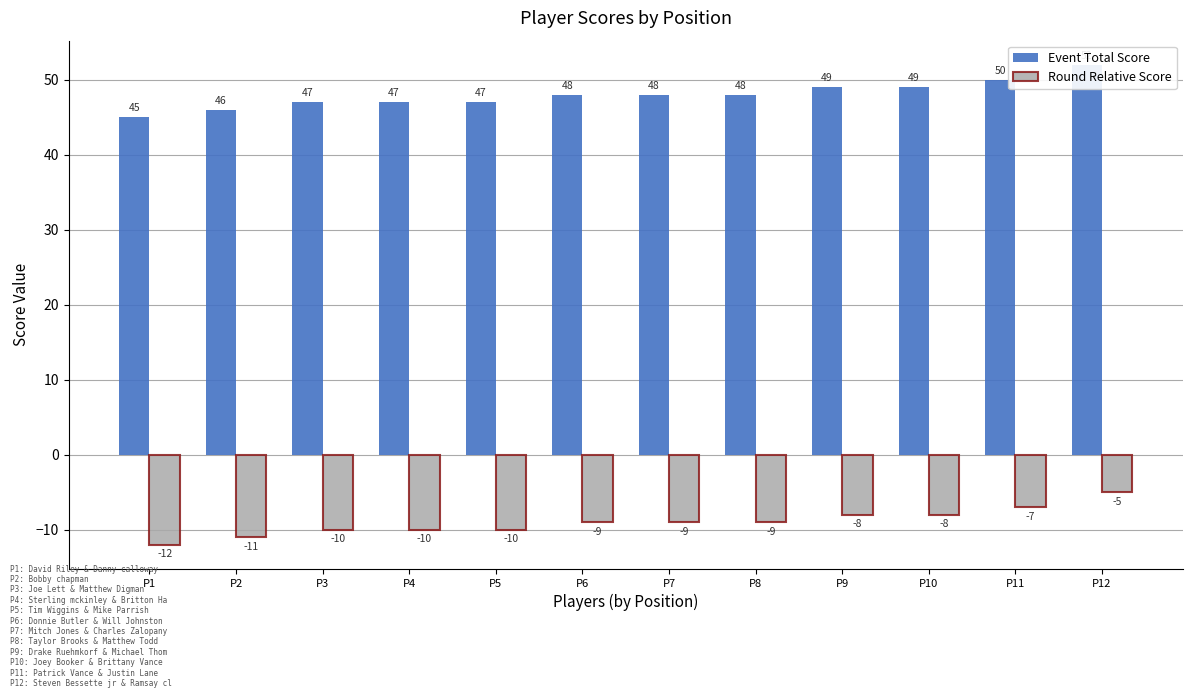

How many data points in Event Total Score are less than 48?

5